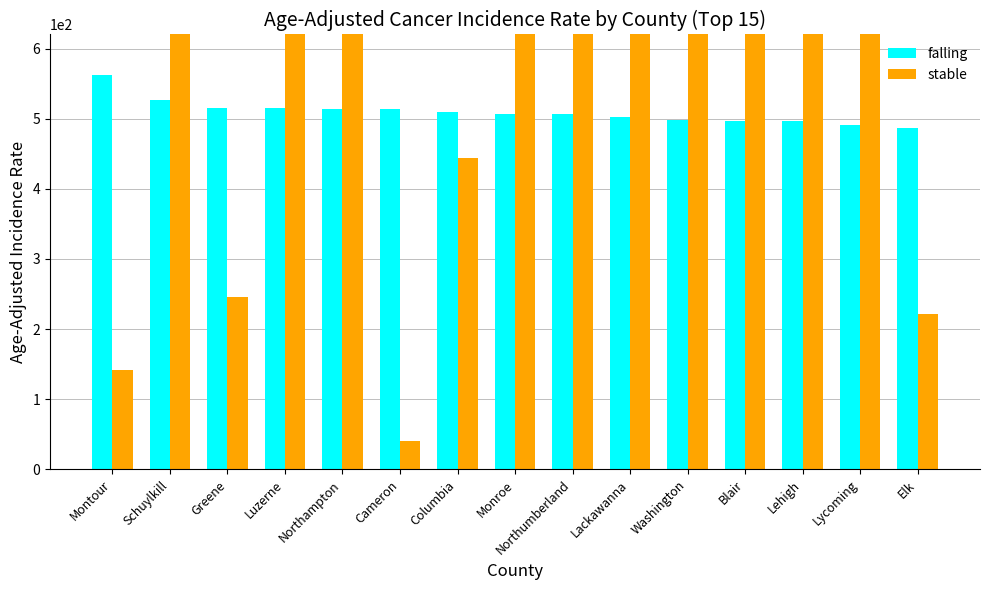

What is the approximate value of stable at Luzerne?

2107.0